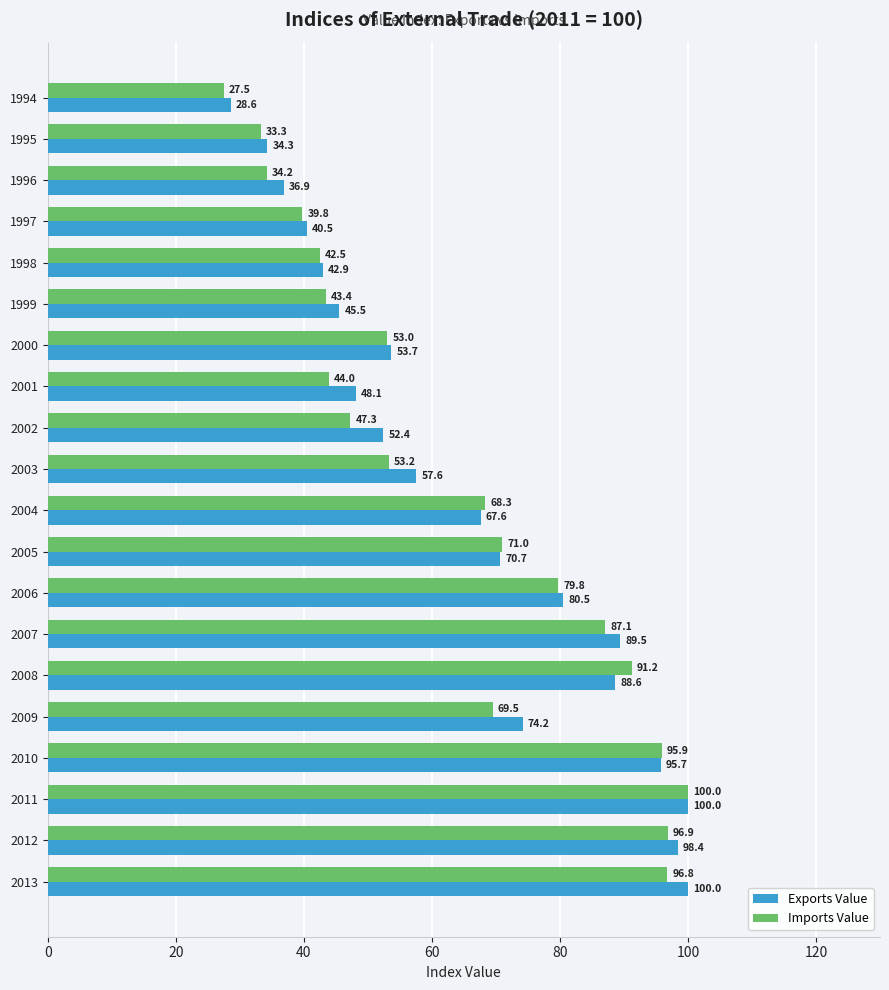

Where is Exports Value nearest to the value 64?

2004